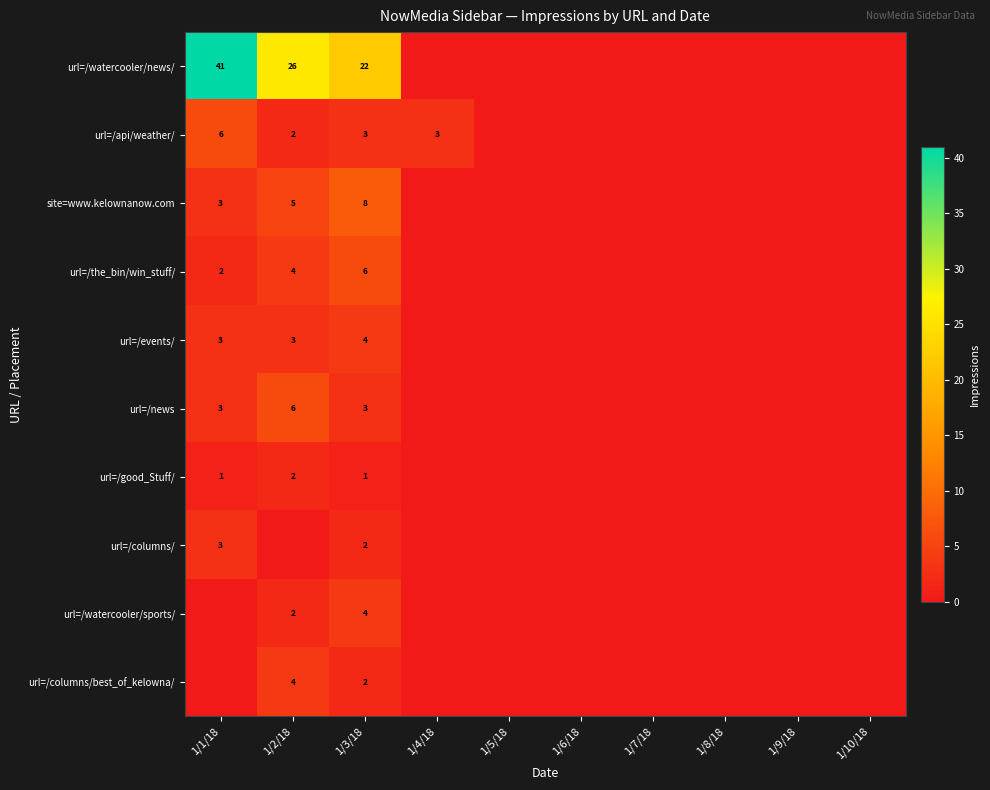

Is it true that url=/api/weather/ equals 1 at 1/4/18?

False